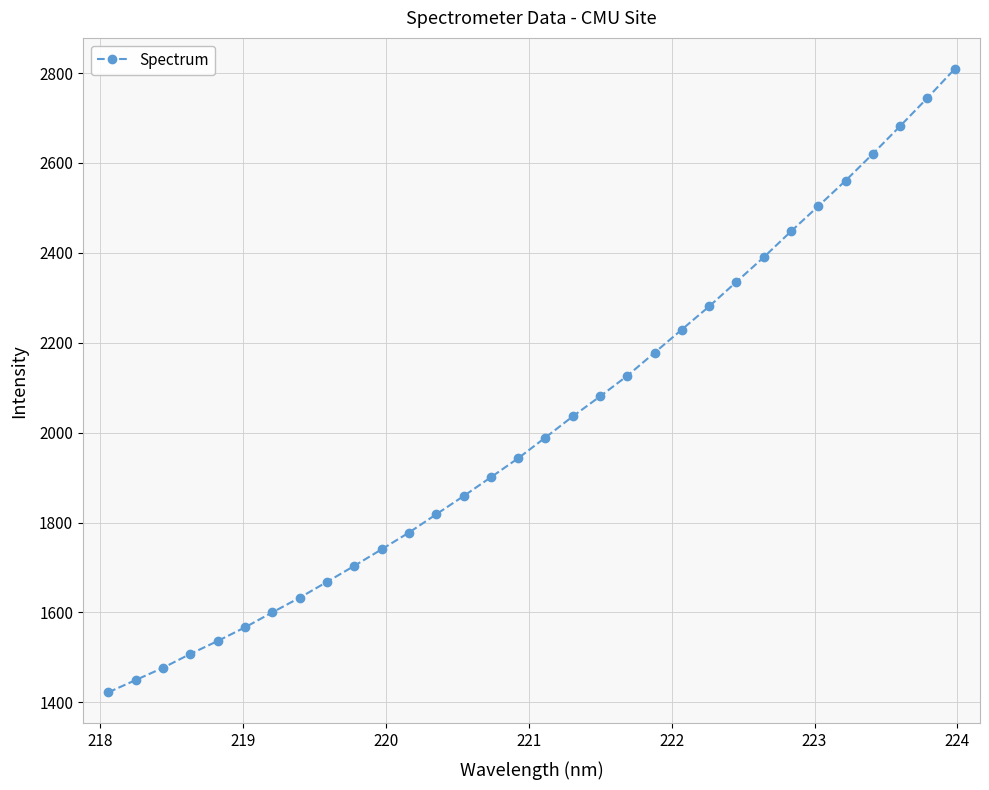

What is the maximum value shown in the chart?

2808.9